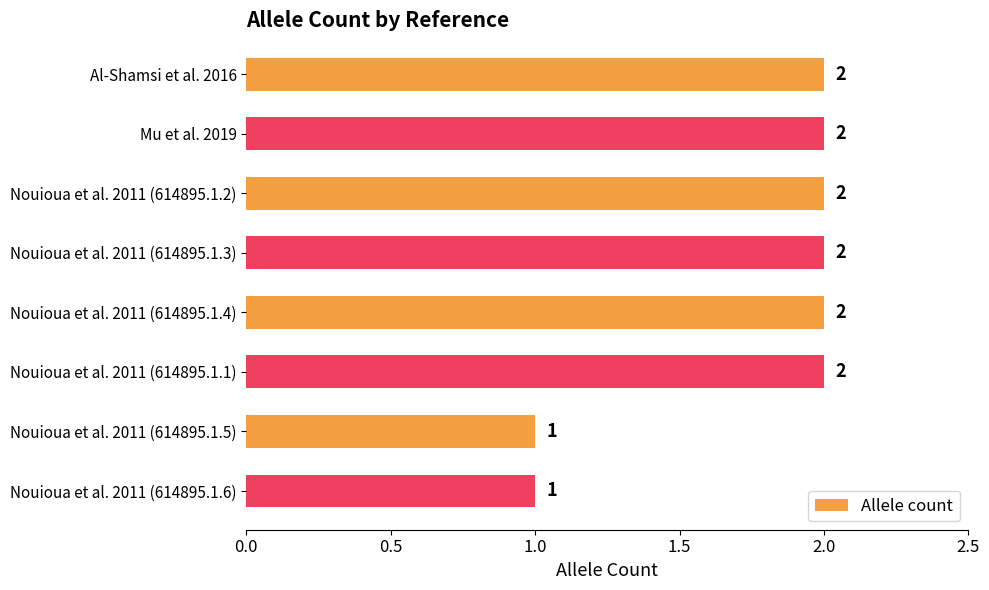

What is the sum of all values?

14